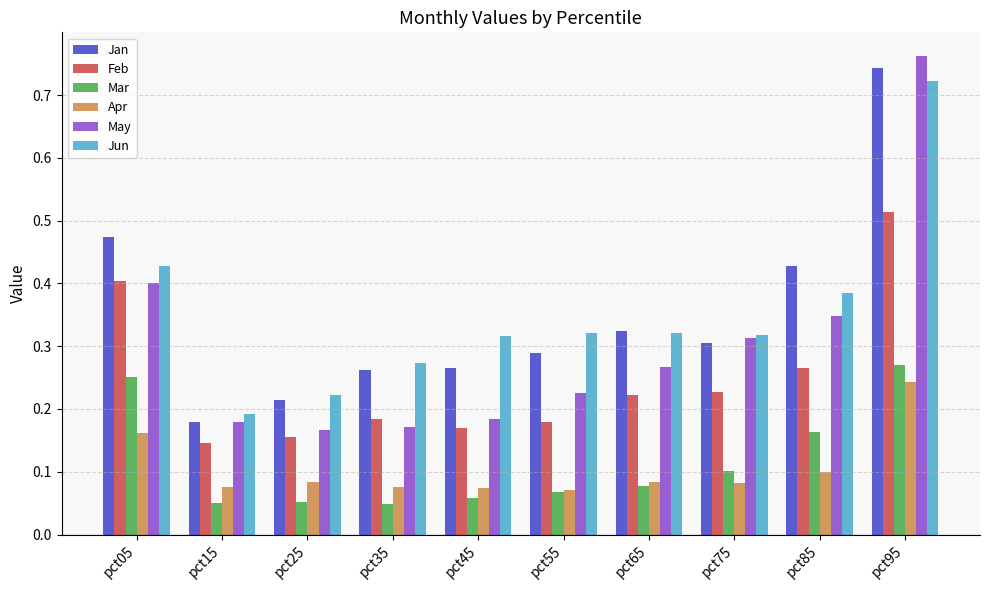

Which series changed the most between pct75 and pct85?

Jan